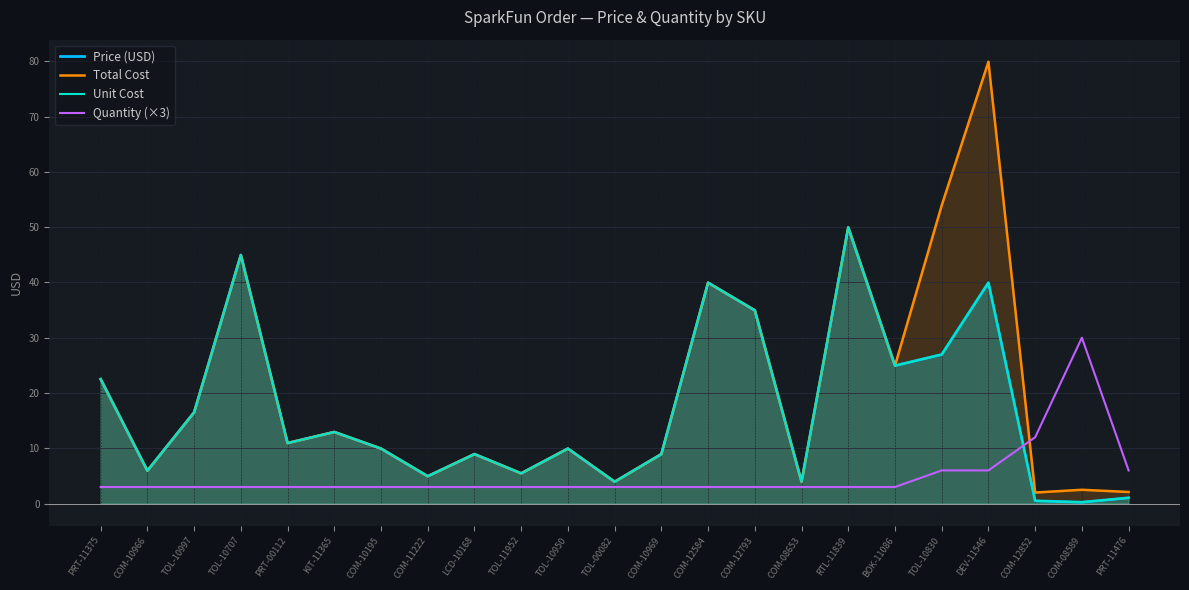

What is the spread (max minus min) of values at BOK-11086?

21.9